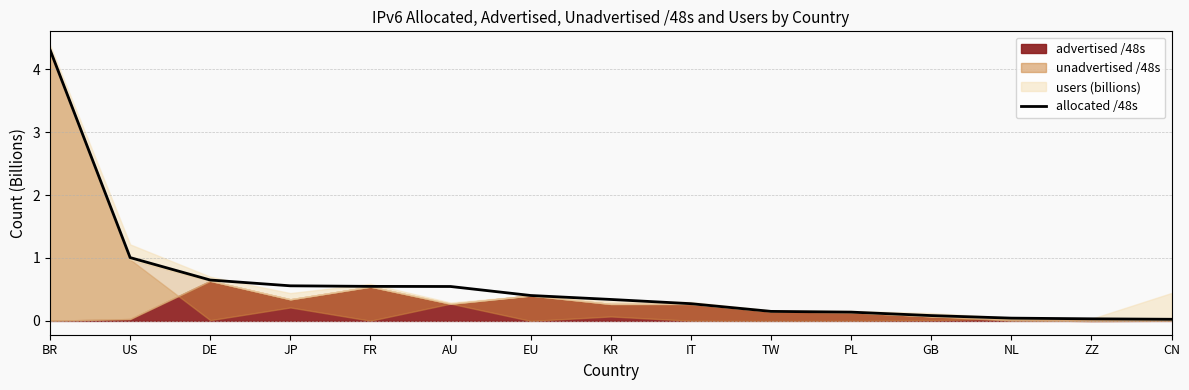

What is the value of the 5th point from the left?

0.5